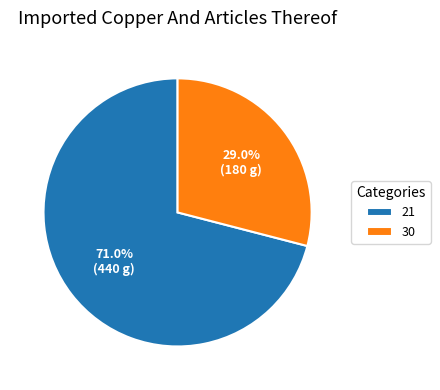

True or false: 30 accounts for 29% of the total.

True